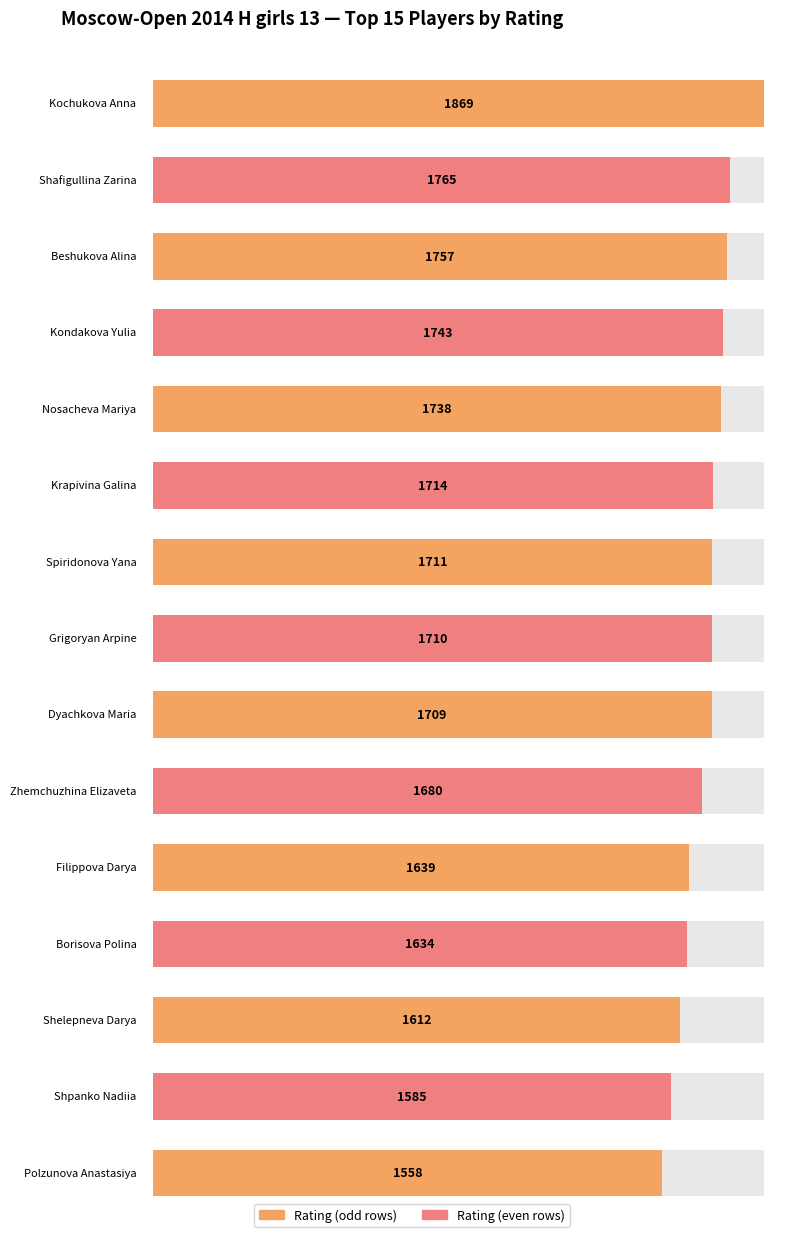

Between Filippova Darya and Shafigullina Zarina, which is larger?

Shafigullina Zarina